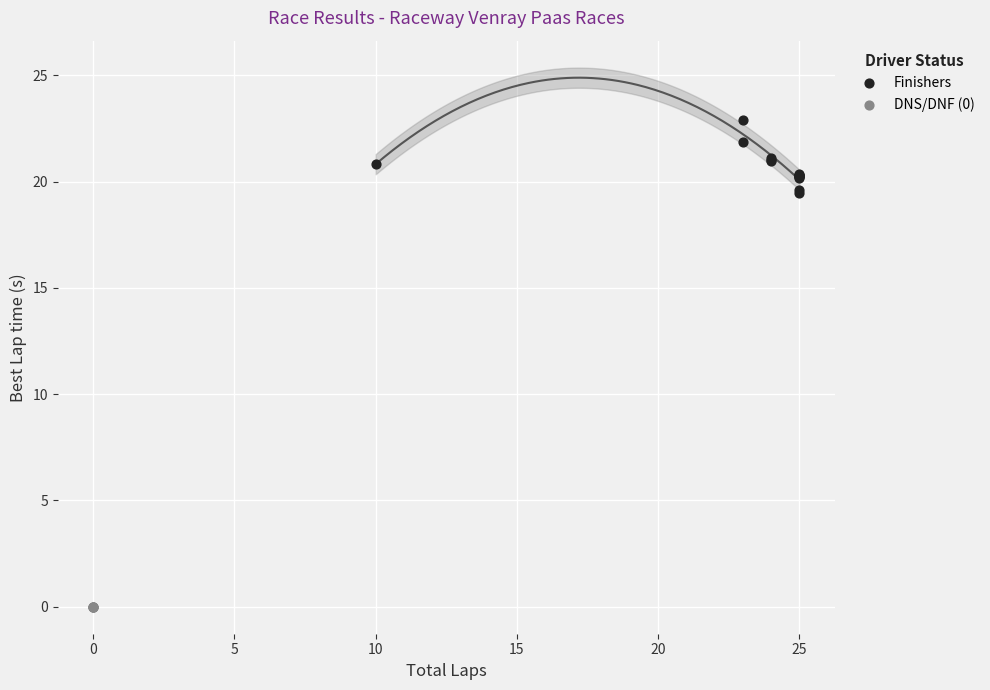

Which series reaches the minimum Y coordinate?

DNS/DNF (0)